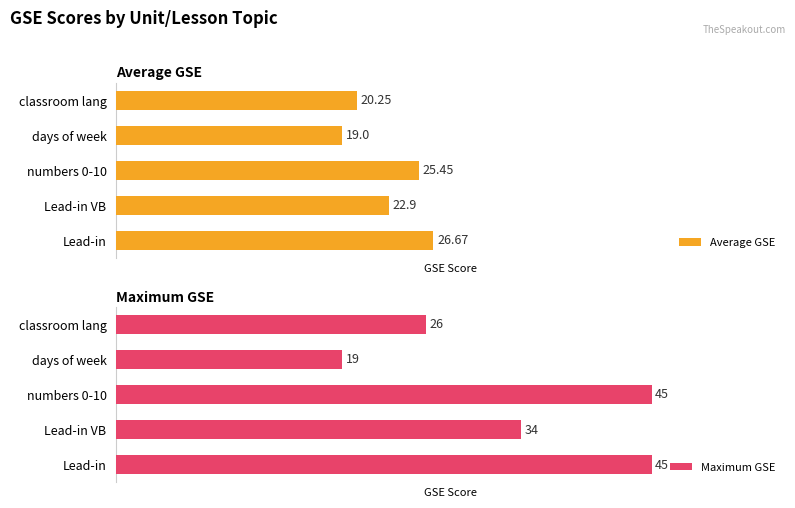

What is the difference between the second highest and second lowest values in the Average GSE series?

5.2